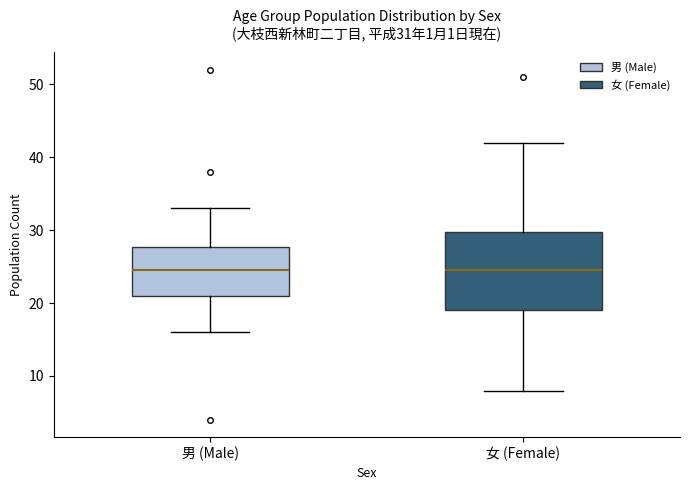

Which box is the tallest, from its lower edge to its upper edge?

女 (Female)